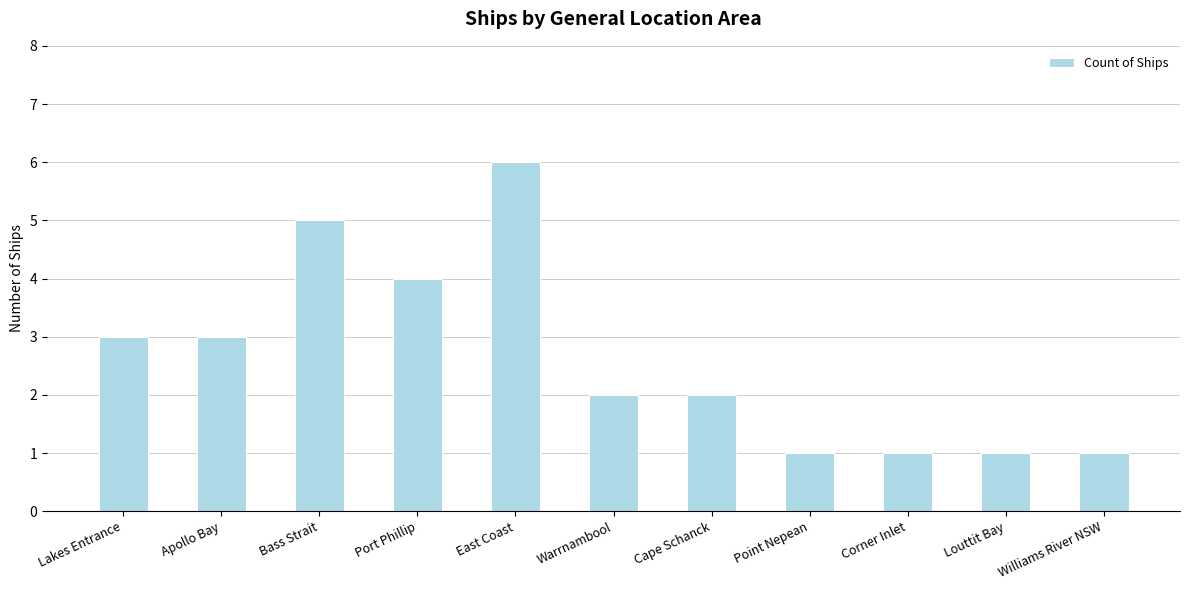

What is the label of the 8th bar from the right?

Port Phillip